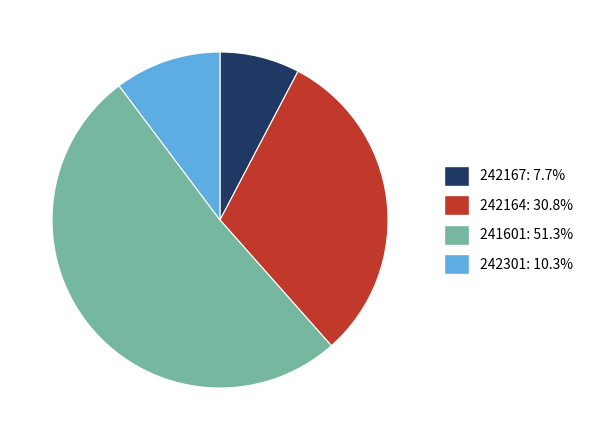

What is the ratio of the value at 241601: 51.3% to the value at 242167: 7.7%?

6.7